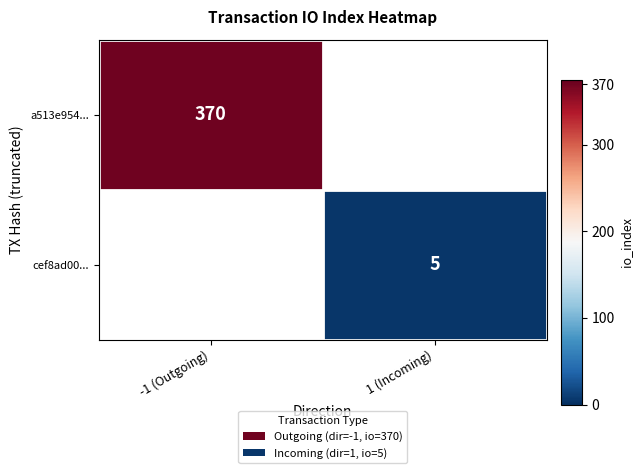

How many series are shown in this chart?

2